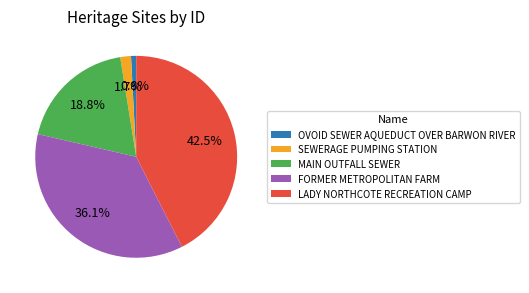

Approximately how many times larger is the value at MAIN OUTFALL SEWER compared to FORMER METROPOLITAN FARM?

0.5